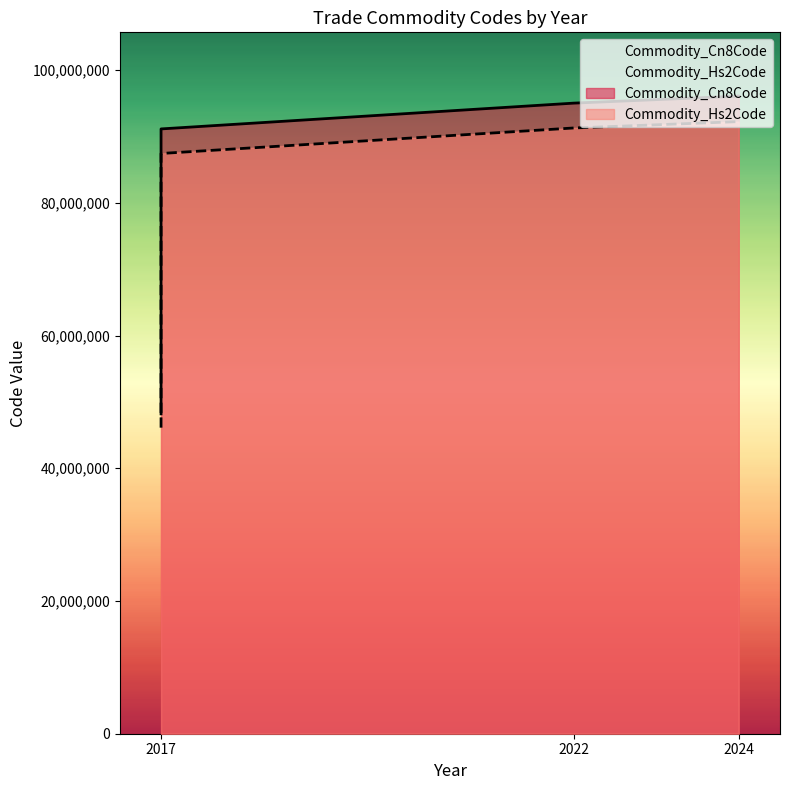

Which series changed the most between 2017 and 2024?

Commodity_Cn8Code